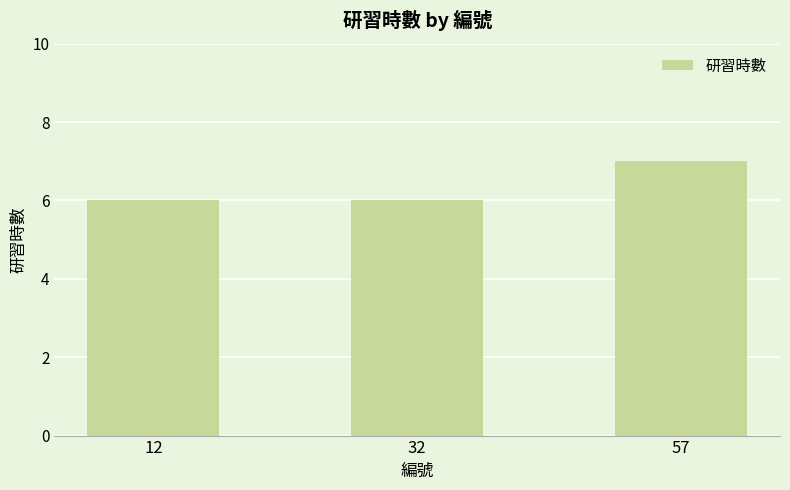

At which category does the chart reach its peak across all series?

57